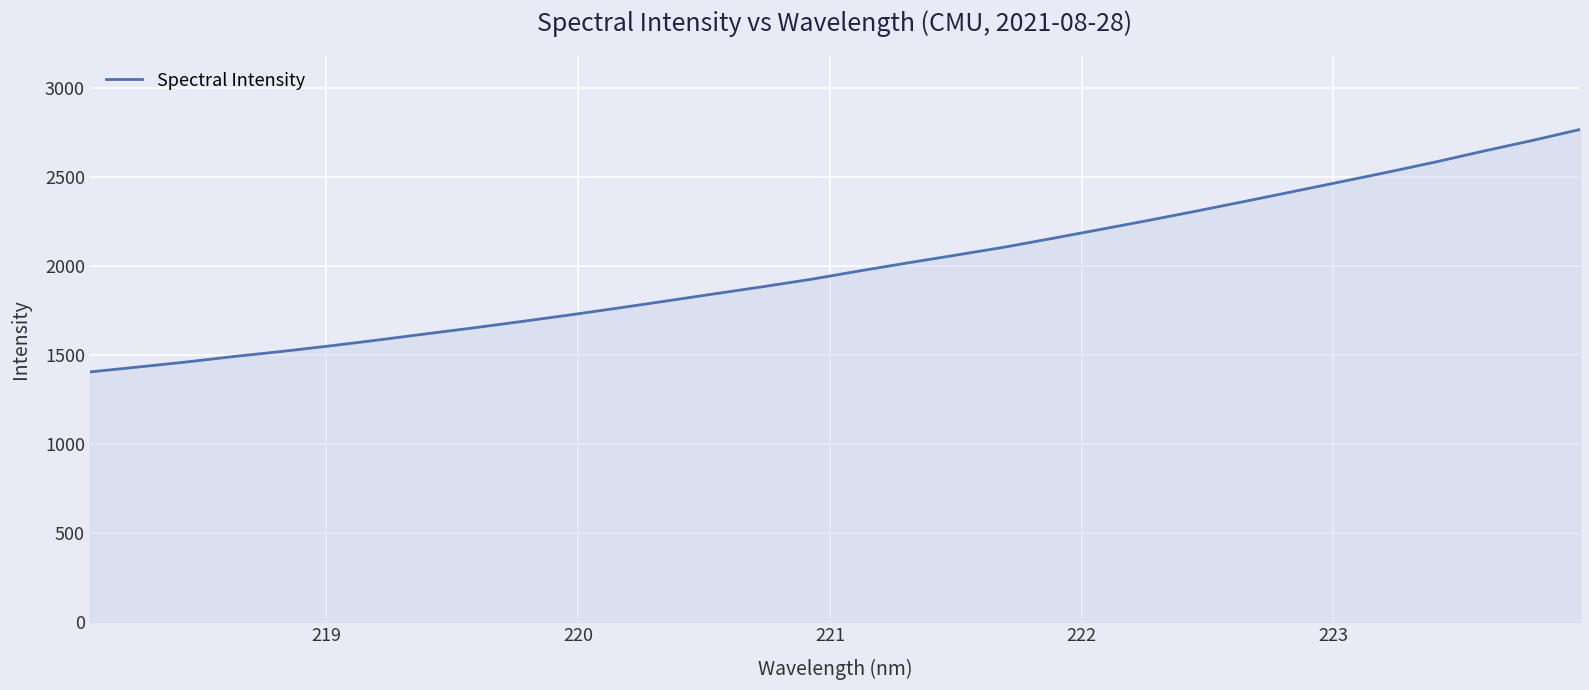

What is the difference between the maximum and minimum values?

1361.7